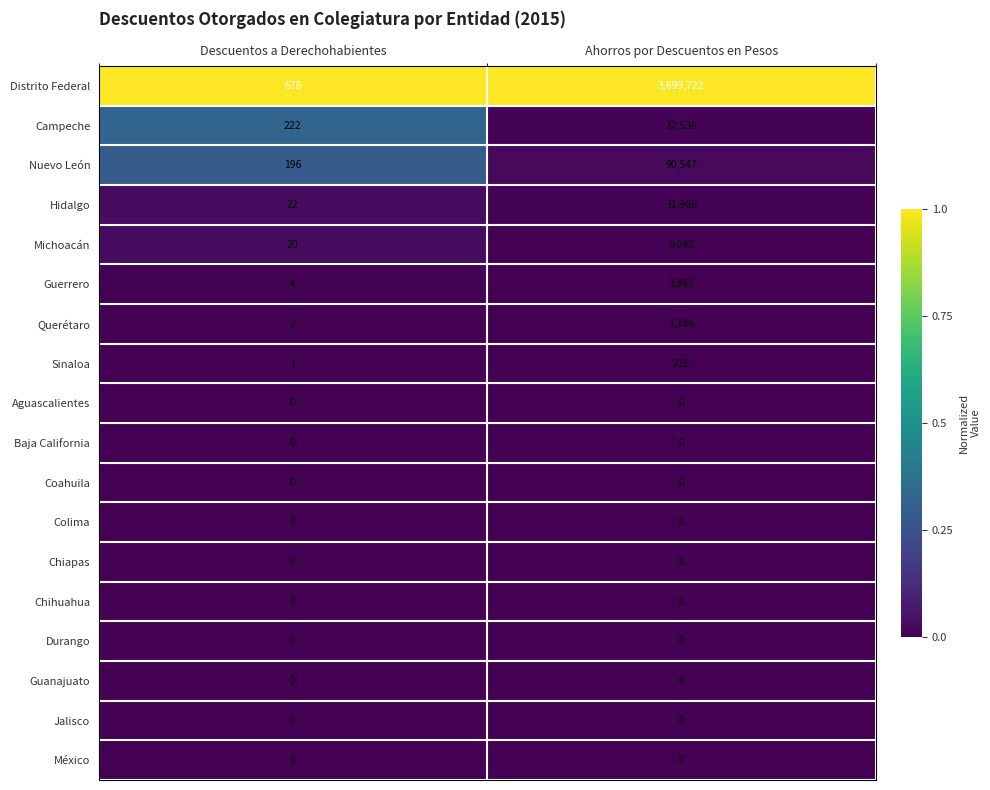

What value does the Hidalgo series have at Descuentos a Derechohabientes?

22